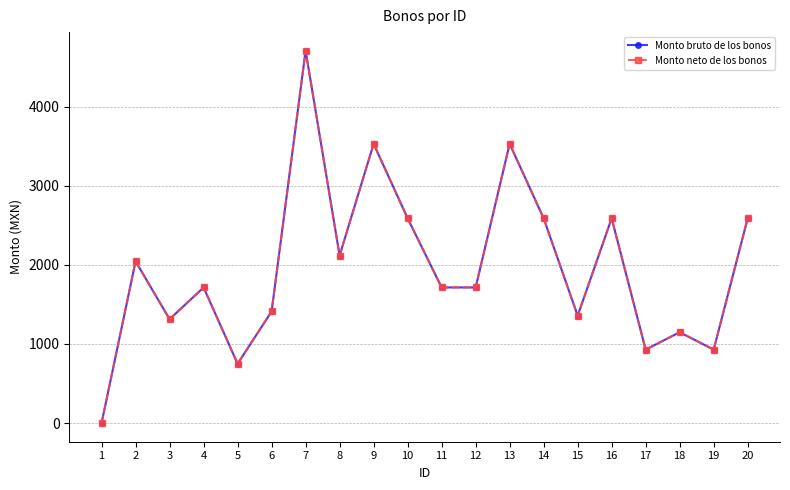

What is the difference between the Monto neto de los bonos values at 10 and 11?

873.9